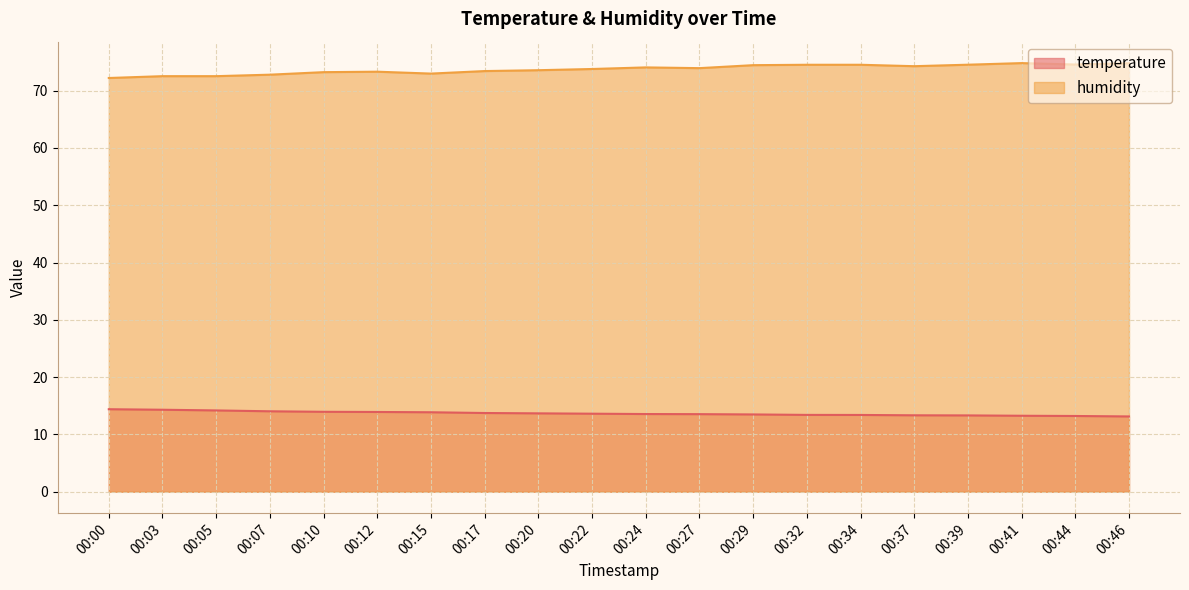

What are all the series names shown in the legend?

temperature, humidity